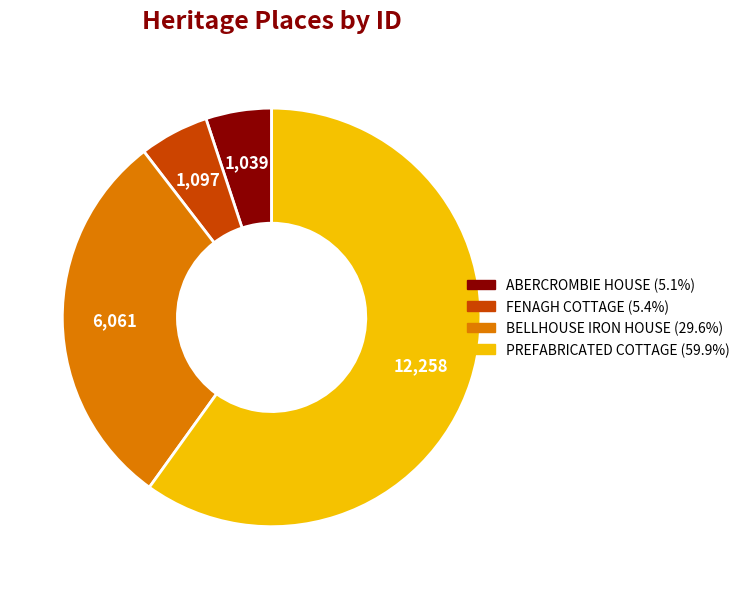

Which has a higher value, BELLHOUSE IRON HOUSE or PREFABRICATED COTTAGE?

PREFABRICATED COTTAGE